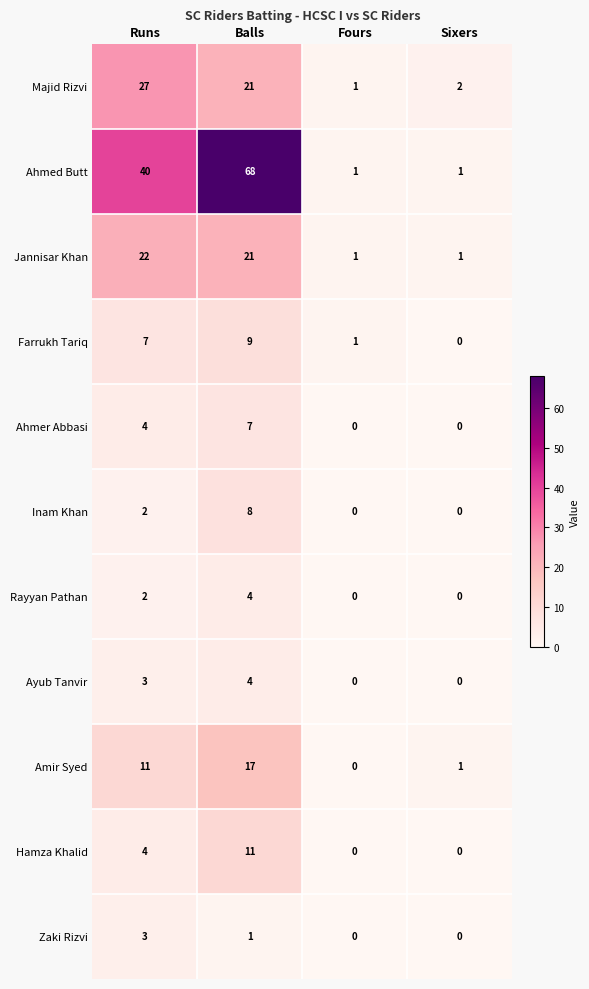

Is it true that Hamza Khalid equals 6 at Sixers?

False